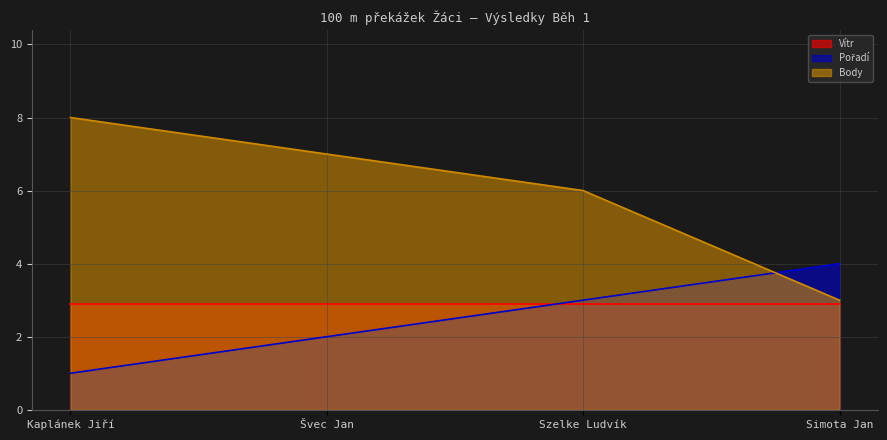

At which label is Body closest to 5?

Szelke Ludvík